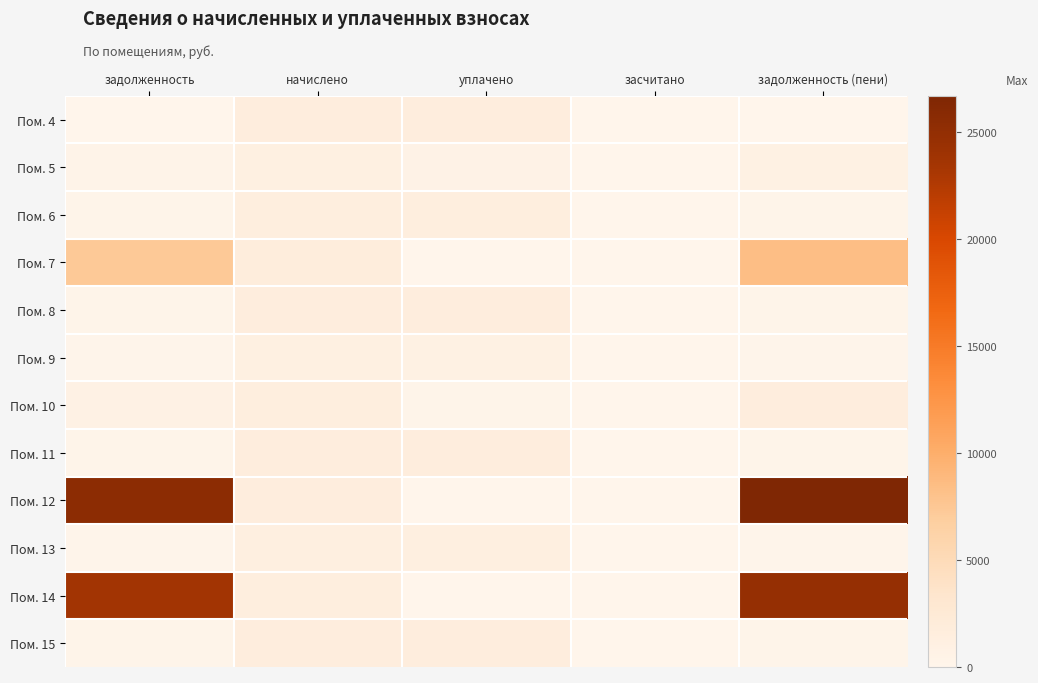

Which has a higher value, задолженность (пени) or засчитано?

задолженность (пени)